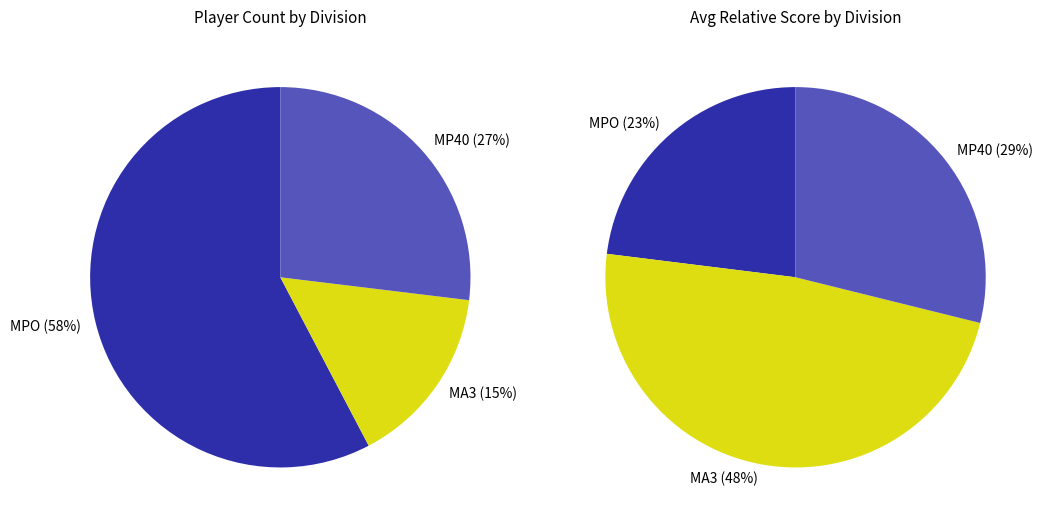

What is the majority slice?

MPO